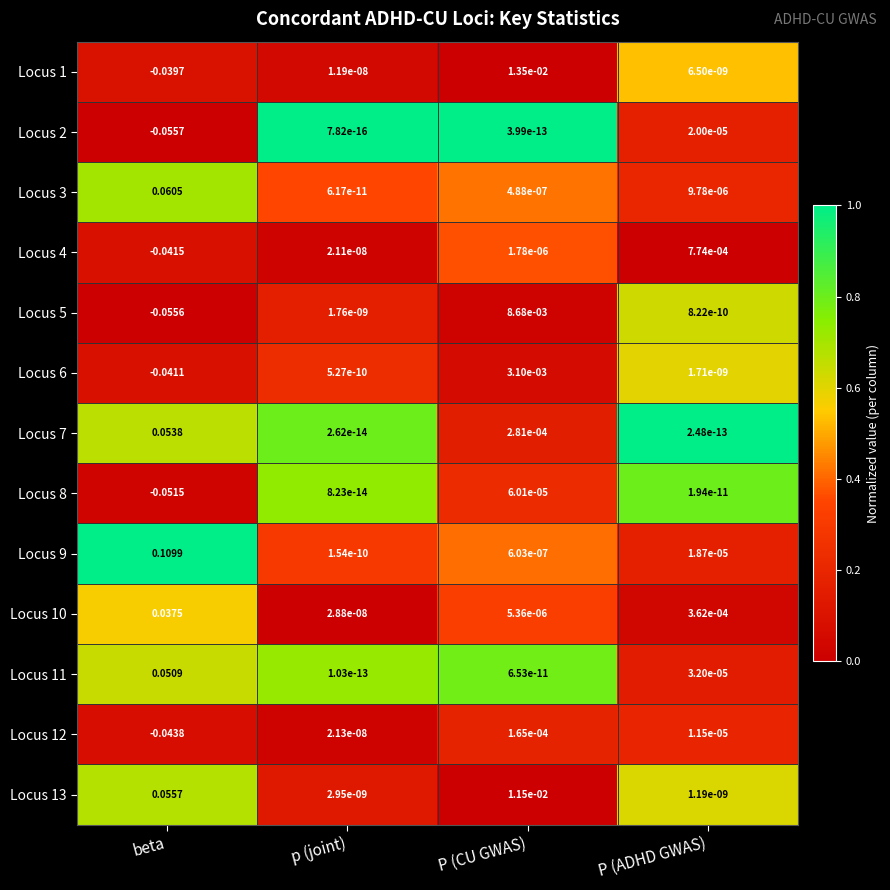

Which category has the highest value in the Locus 11 series?

beta